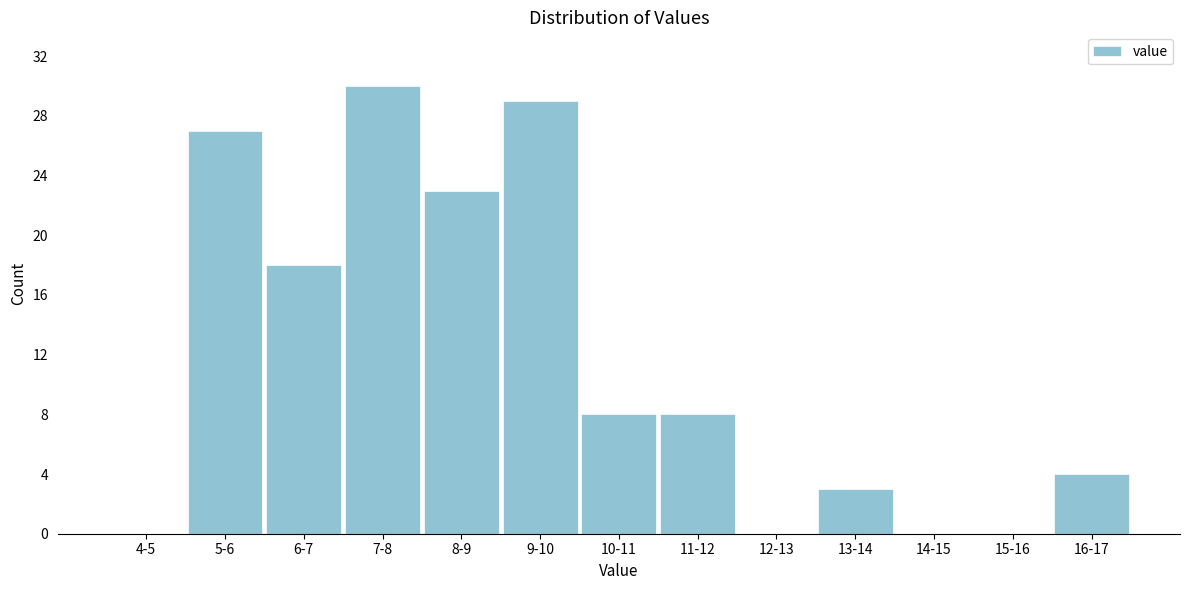

Reading left to right, list all the values displayed in this chart.

4-5=0	5-6=27	6-7=18	7-8=30	8-9=23	9-10=29	10-11=8	11-12=8	12-13=0	13-14=3	14-15=0	15-16=0	16-17=4